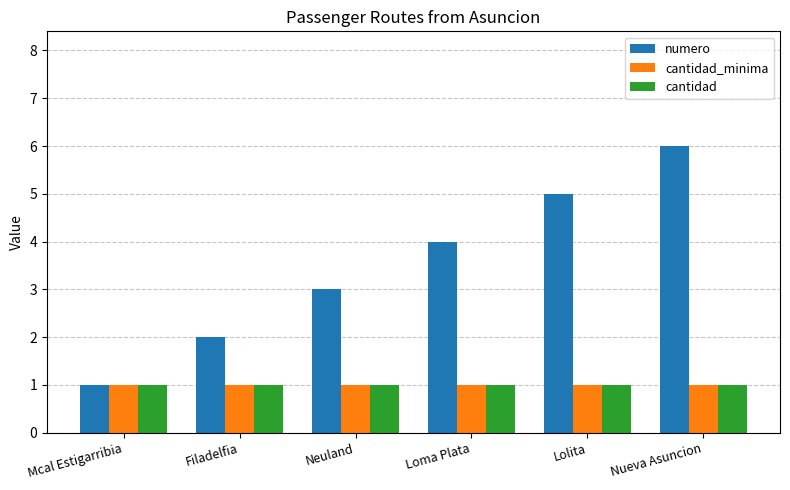

What is the average value of the numero series?

4